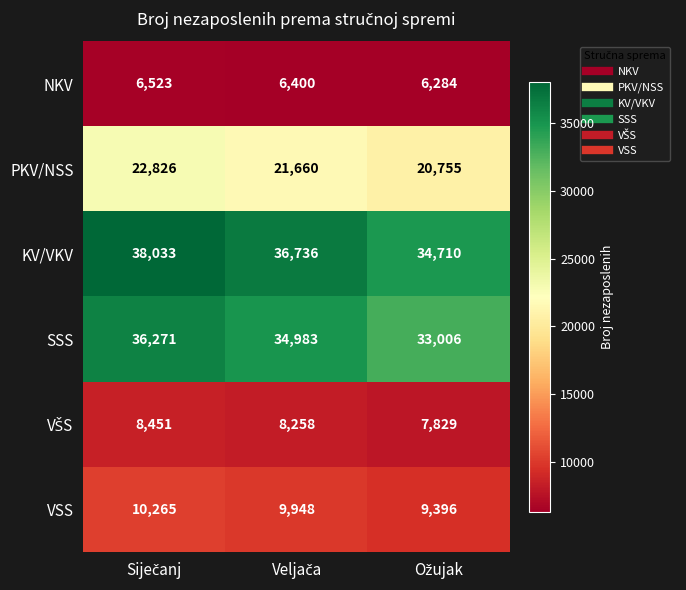

What is the difference between the second highest and minimum values in the VSS series?

552